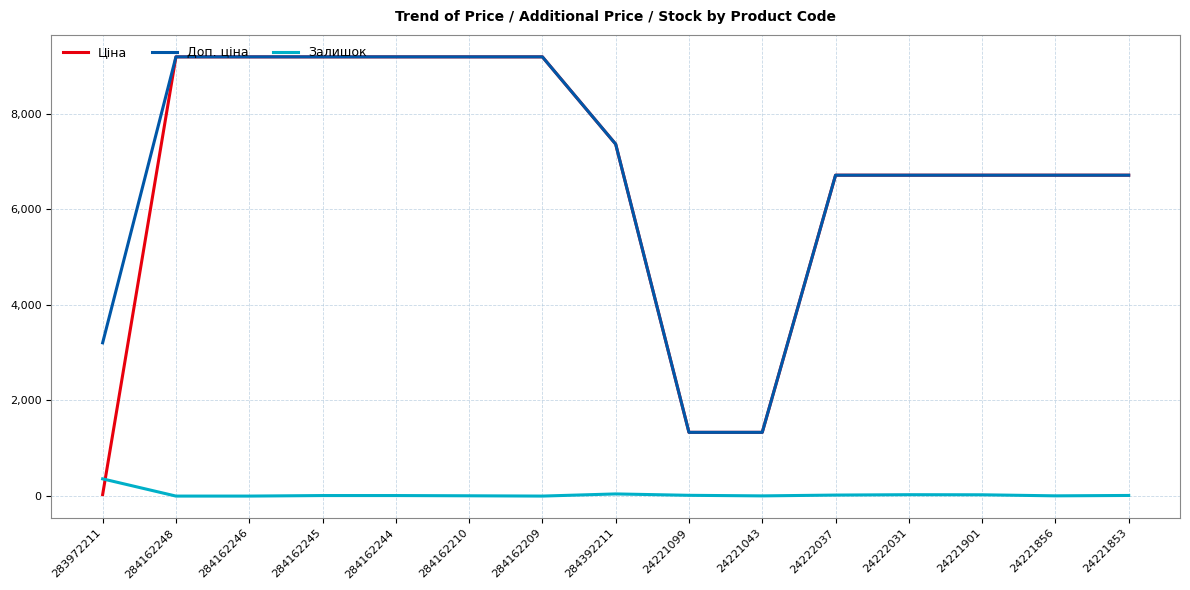

True or false: Доп. ціна and Залишок intersect in this chart.

False